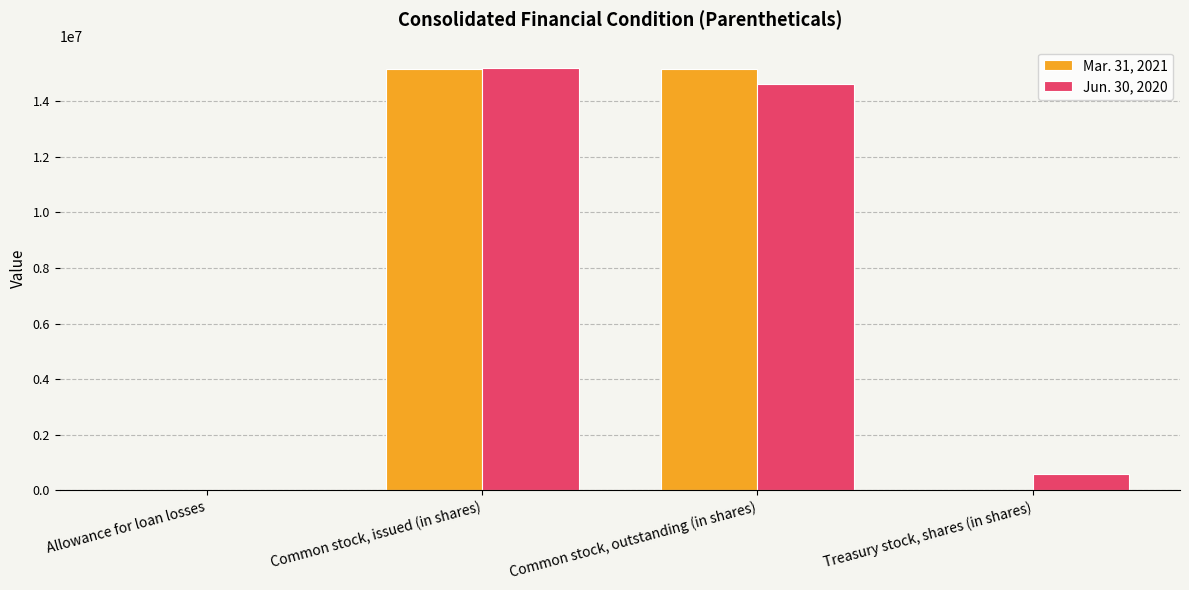

What value does the Mar. 31, 2021 series have at Allowance for loan losses, to the nearest 10?

3600